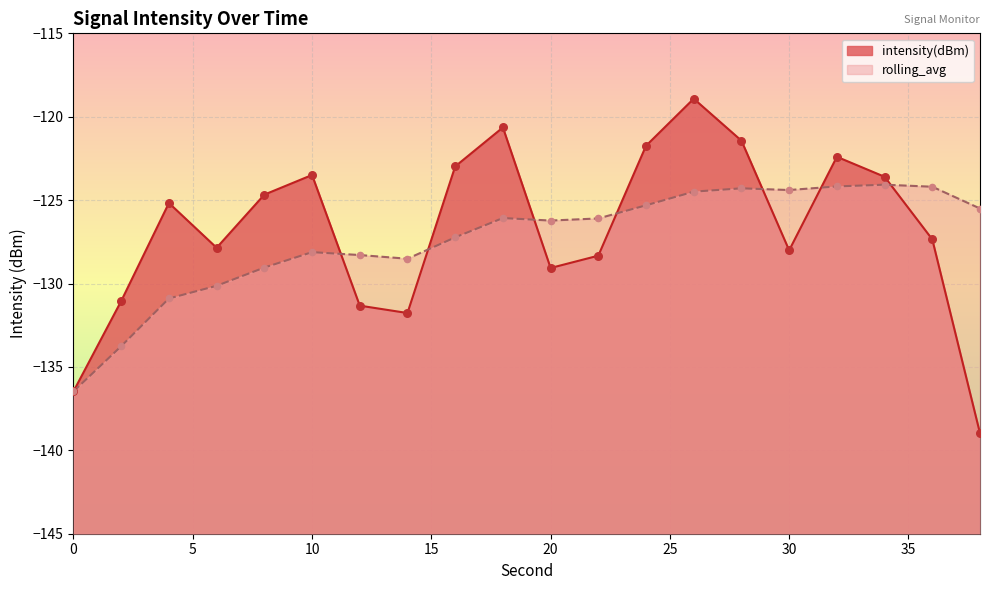

At how many categories does at least one series exceed -125?

11